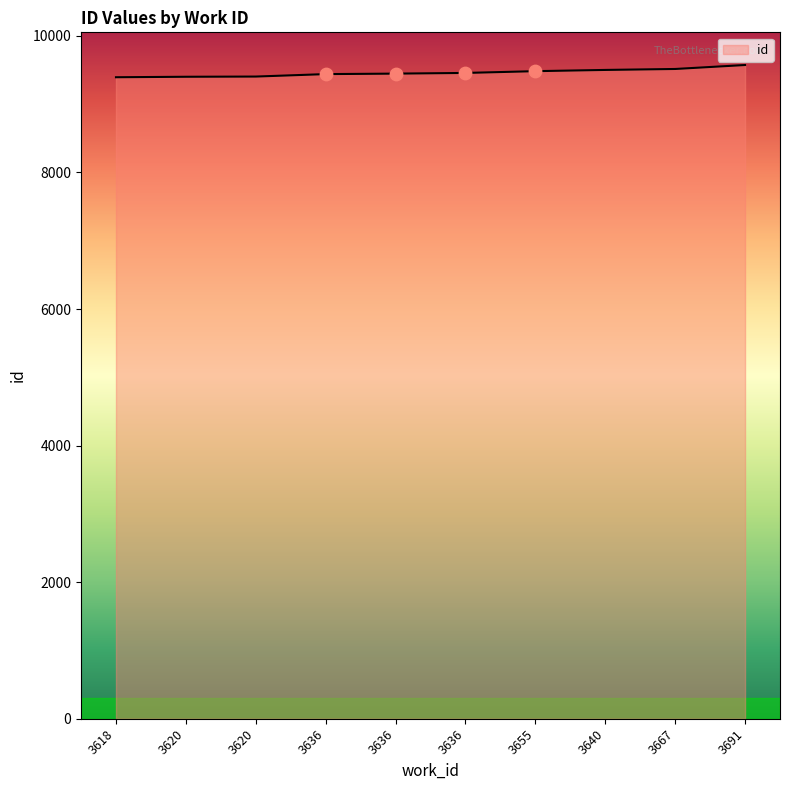

Which has a higher value, 3636 or 3620?

3636